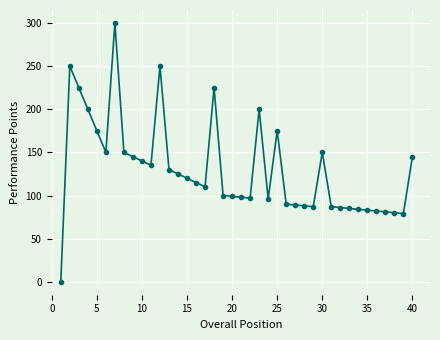

What is the difference between the second highest and minimum values?

250